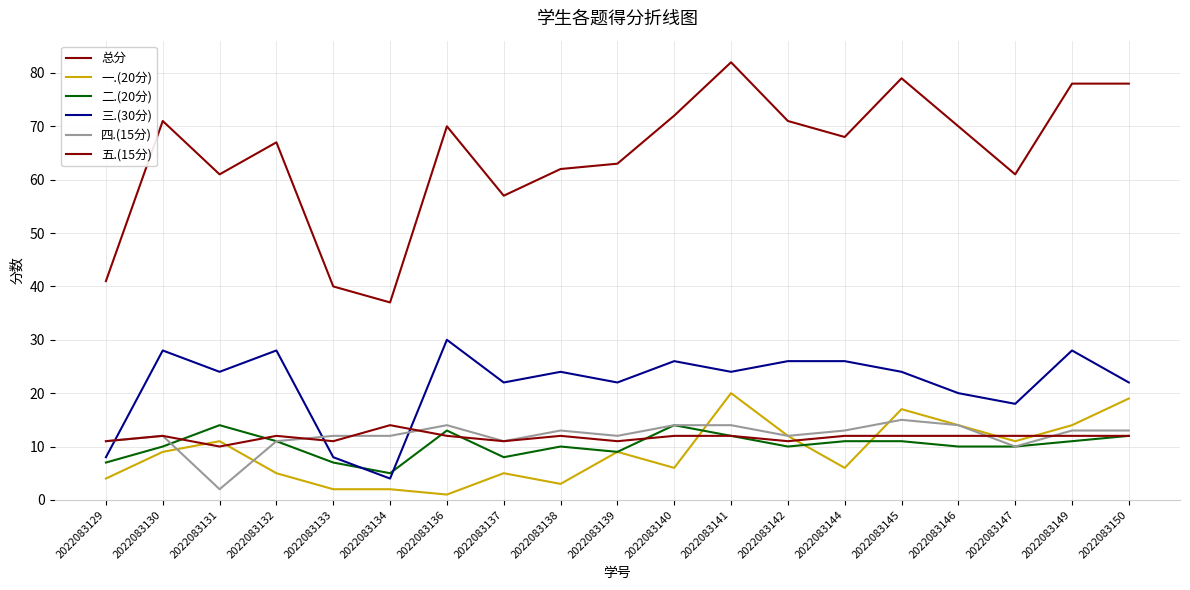

Which series has the largest total across all categories?

总分